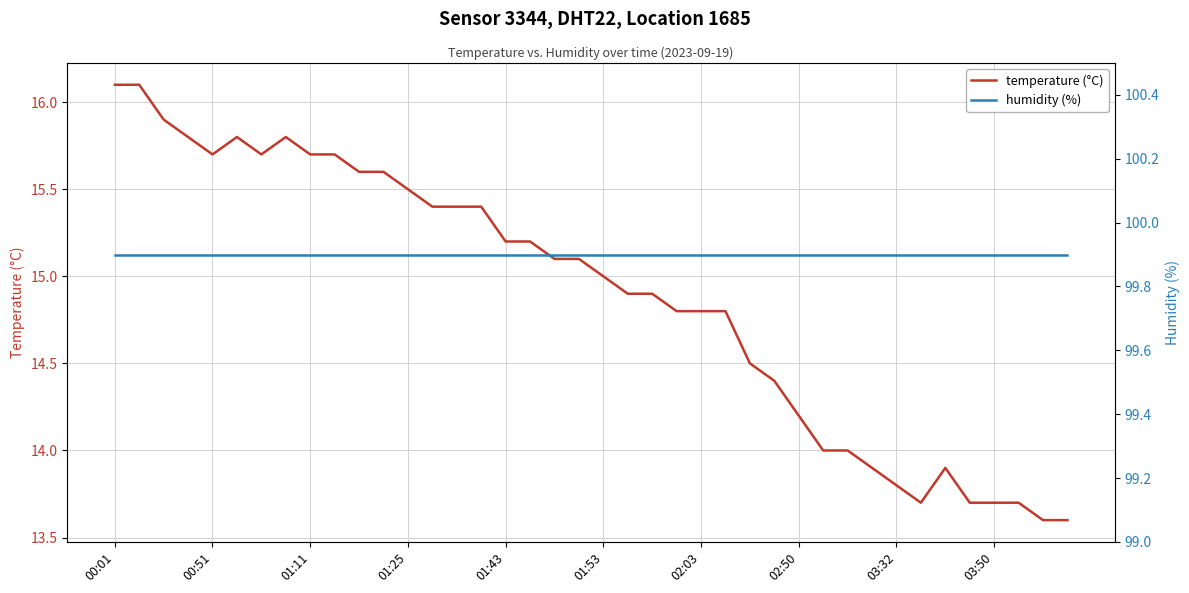

At which label is temperature (°C) closest to 14?

29